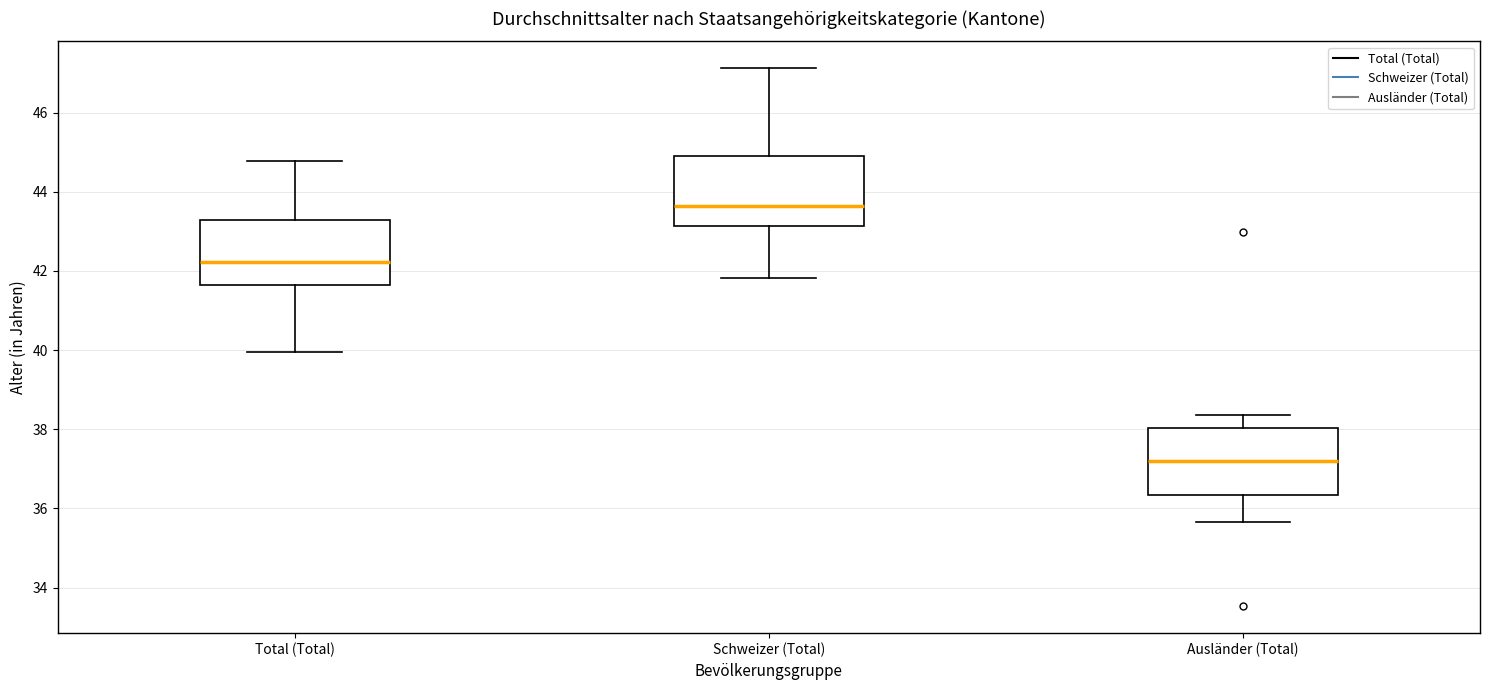

Reading left to right, transcribe this box plot: for each box, give where its median line is, the range the box spans, and where its two whiskers end, as read against the y-axis. The values are not printed on the chart, so give them approximately, as read against the axis.

Total (Total): median 42.2, box 41.6 to 43.2, whiskers 40.0 to 44.8
Schweizer (Total): median 43.6, box 43.2 to 45.0, whiskers 41.8 to 47.2
Ausländer (Total): median 37.2, box 36.4 to 38.0, whiskers 35.6 to 38.4